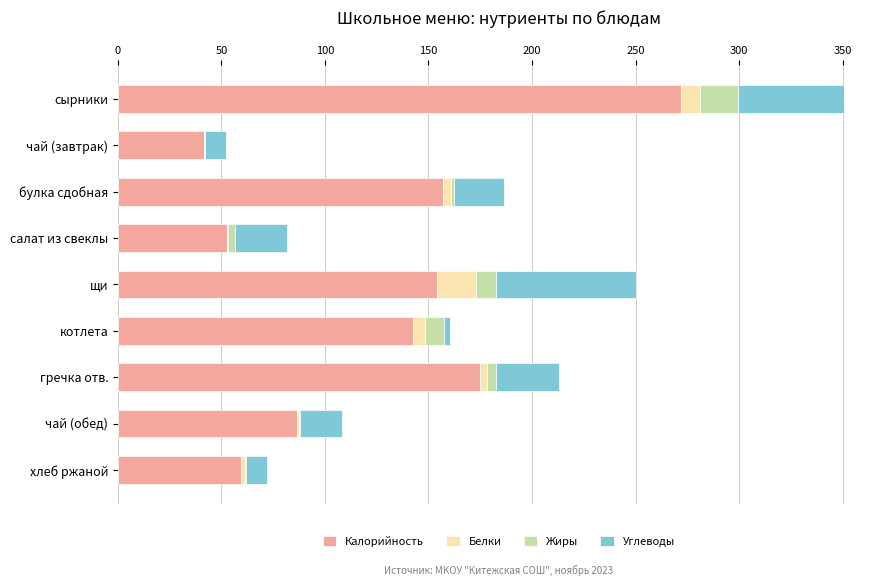

How many values in the Калорийность series exceed 142?

5